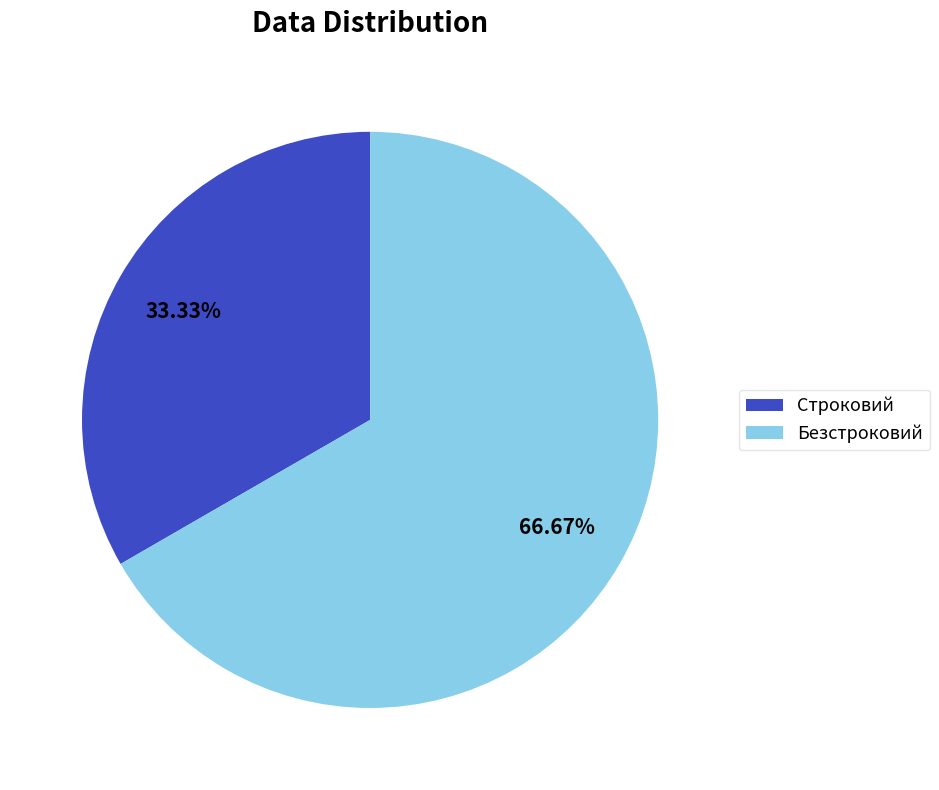

Combined, what portion of the pie is Безстроковий and Строковий?

100.0%